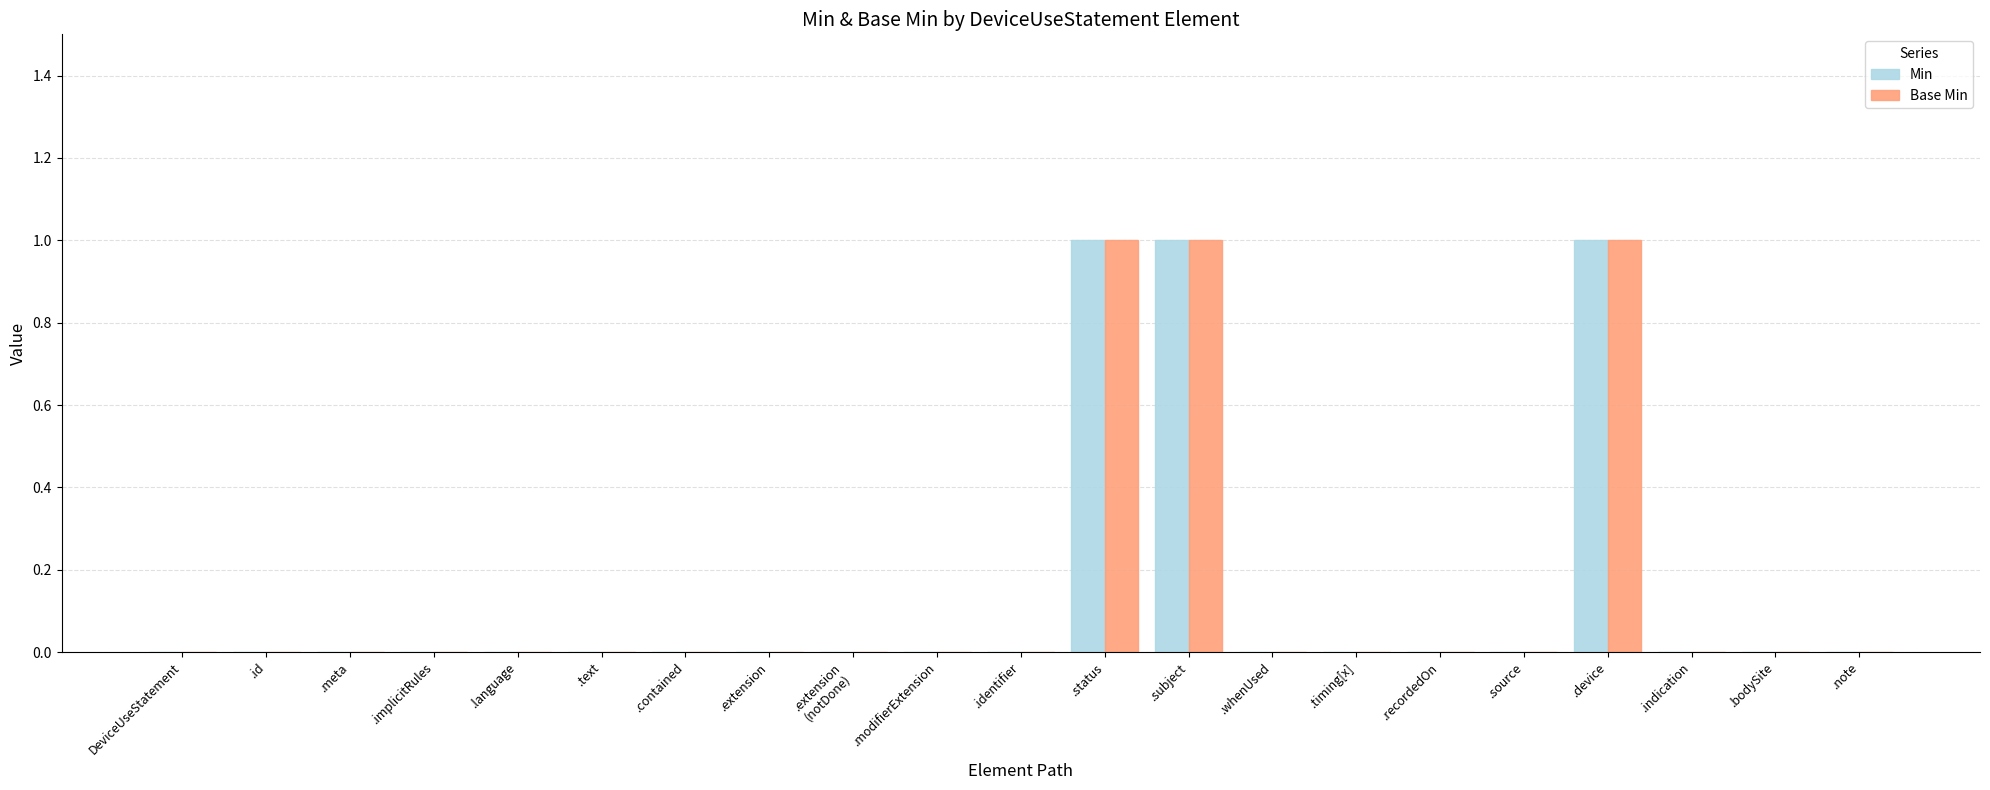

What is the sum of all Min values?

3